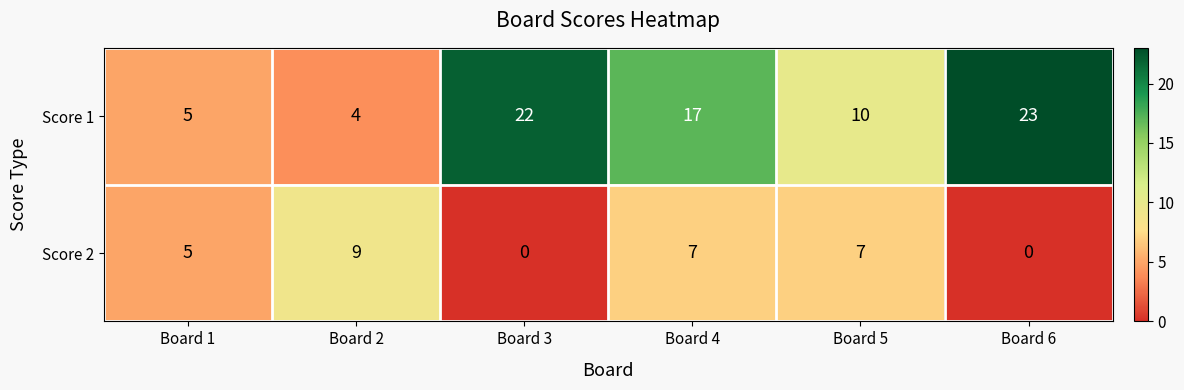

What is the difference between the Score 2 values at Board 1 and Board 2?

4